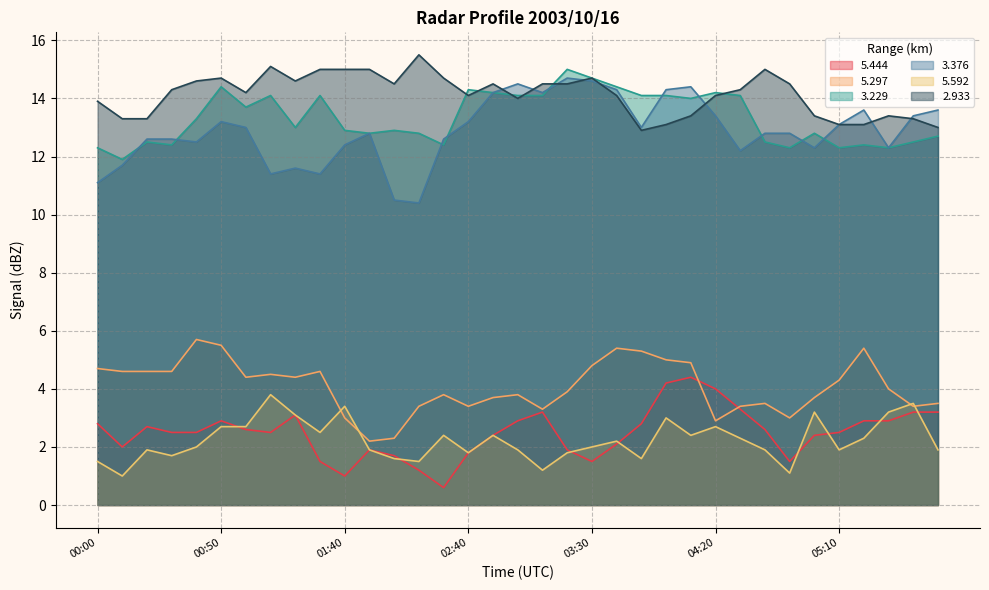

What are all the series names shown in the legend?

5.444, 5.297, 3.229, 3.376, 5.592, 2.933